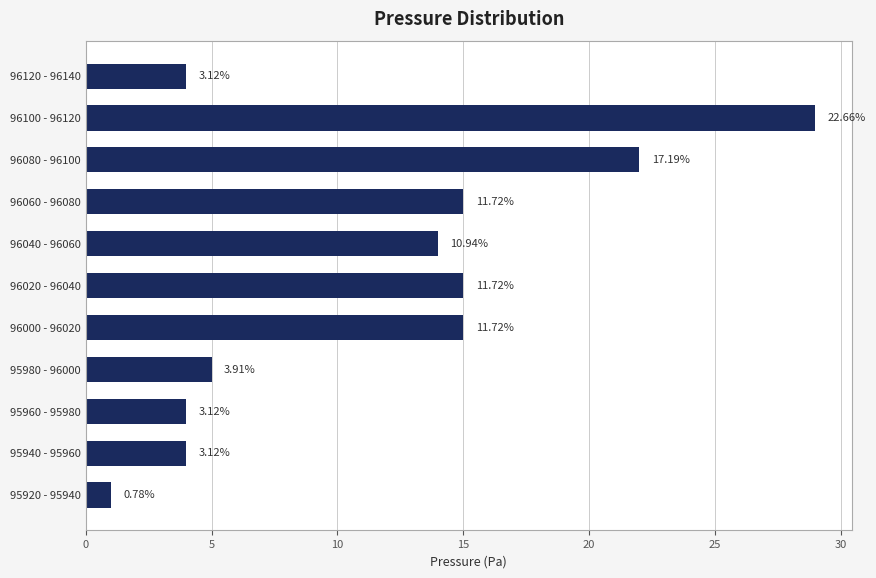

Are the bars horizontal?

Yes